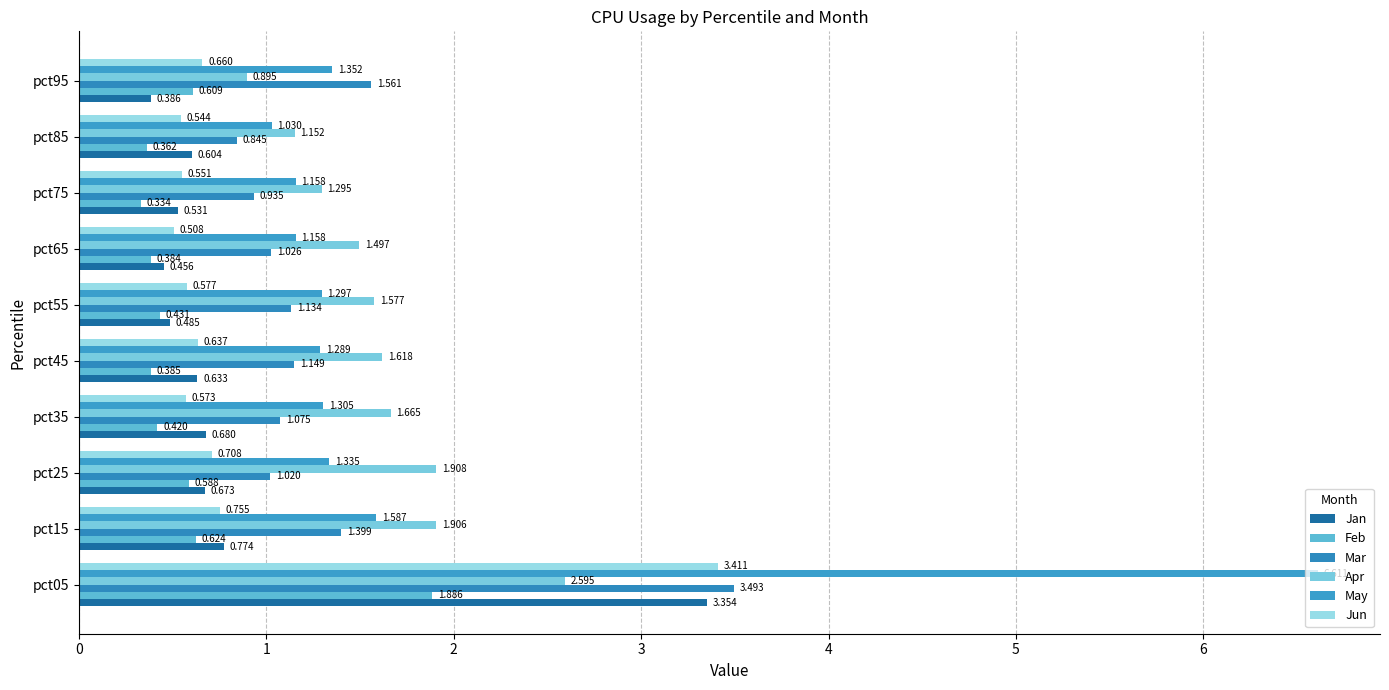

At how many categories does at least one series exceed 3?

1